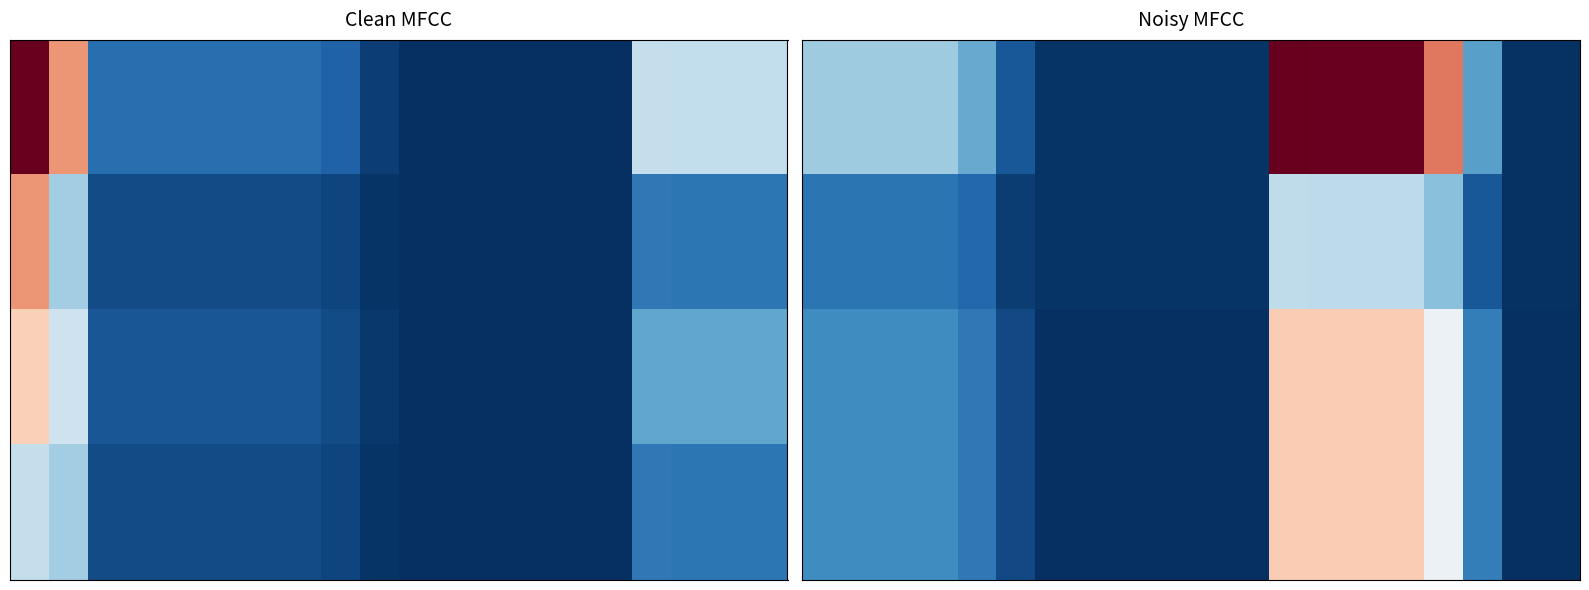

What is the total value across all series at 12?

4342624.4